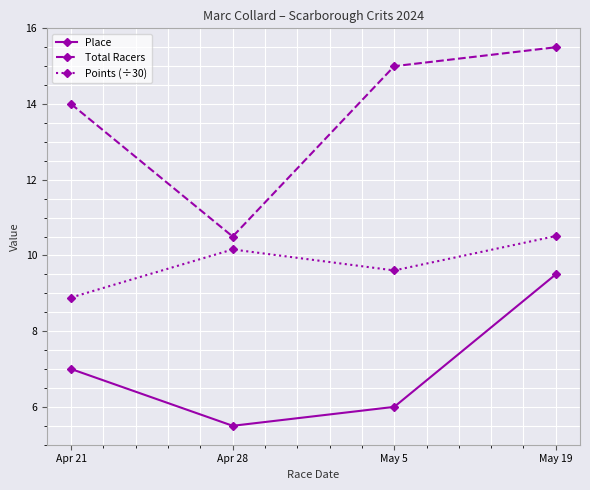

Does the chart display data point markers on the line(s)?

Yes